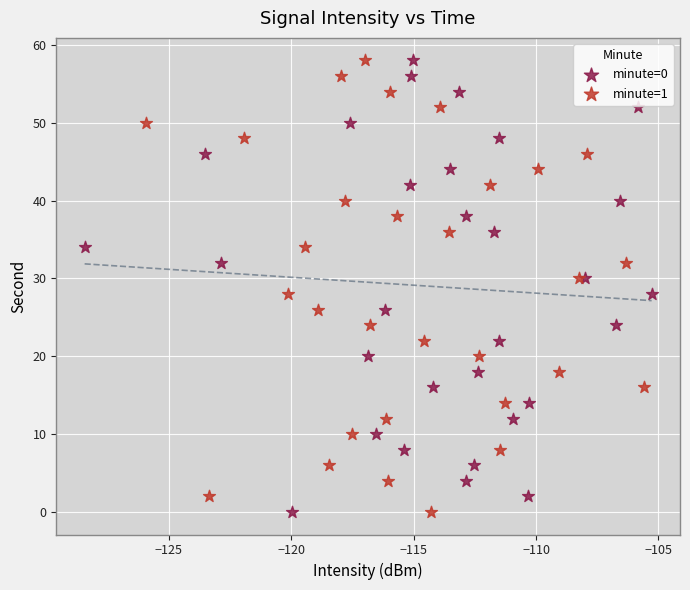

What are all the series names shown in the legend?

minute=0, minute=1